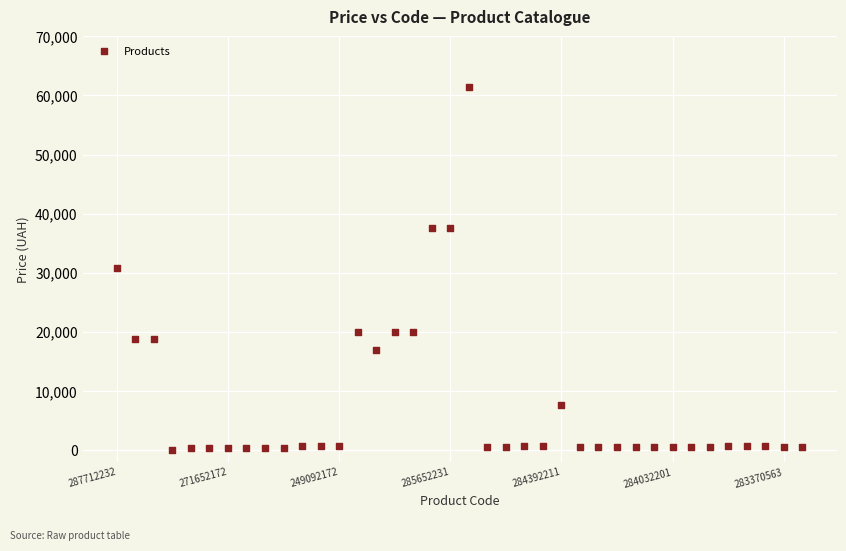

What is the range of Y values (max minus min)?

61402.2